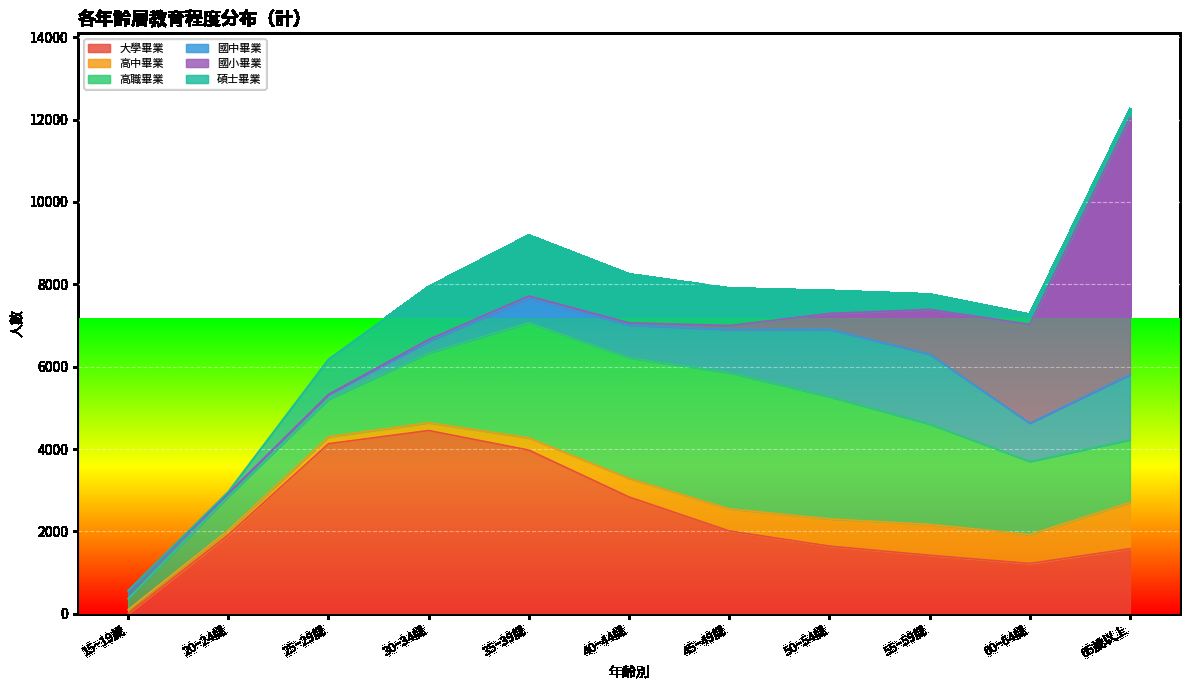

Which series ends up on top after the final intersection of 高中畢業 and 國小畢業?

國小畢業